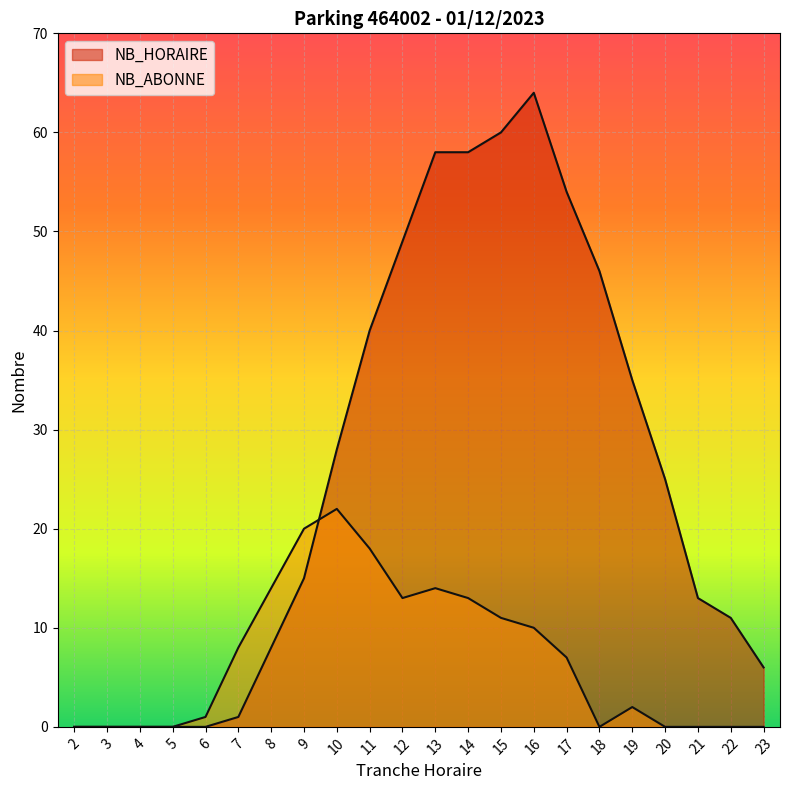

Reading left to right, extract all data points from this chart.

NB_HORAIRE: 2=0	3=0	4=0	5=0	6=0	7=1	8=8	9=15	10=28	11=40	12=49	13=58	14=58	15=60	16=64	17=54	18=46	19=35	20=25	21=13	22=11	23=6
NB_ABONNE: 2=0	3=0	4=0	5=0	6=1	7=8	8=14	9=20	10=22	11=18	12=13	13=14	14=13	15=11	16=10	17=7	18=0	19=2	20=0	21=0	22=0	23=0